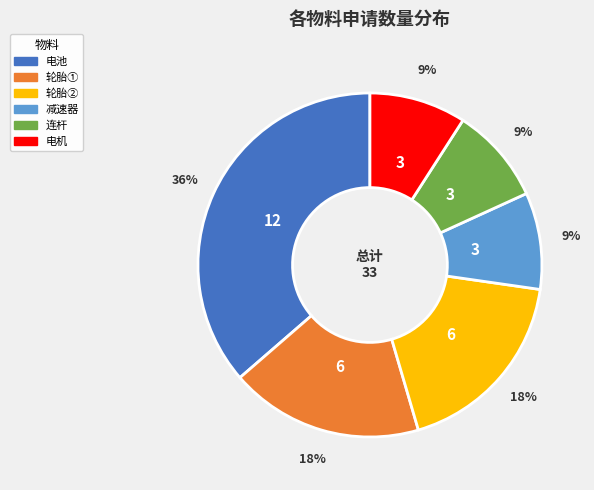

How many slices are in this pie chart?

6